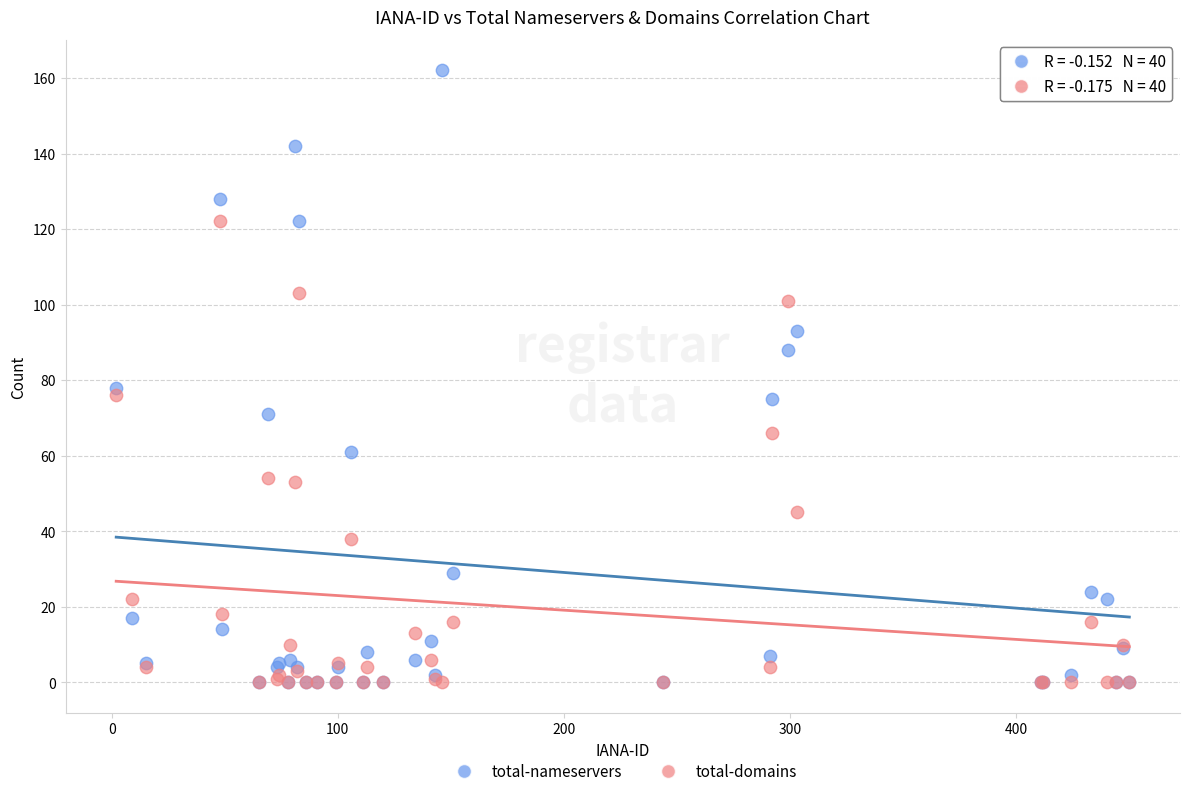

Across all series, what Y value is closest to 81?

78